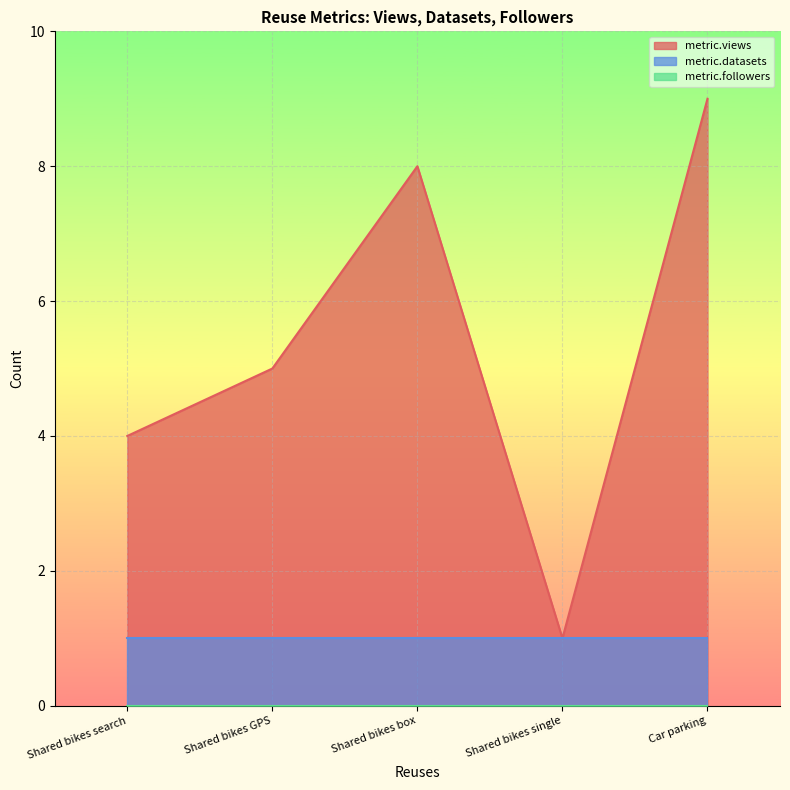

What is the value of the metric.datasets point at the 3rd from the left?

1